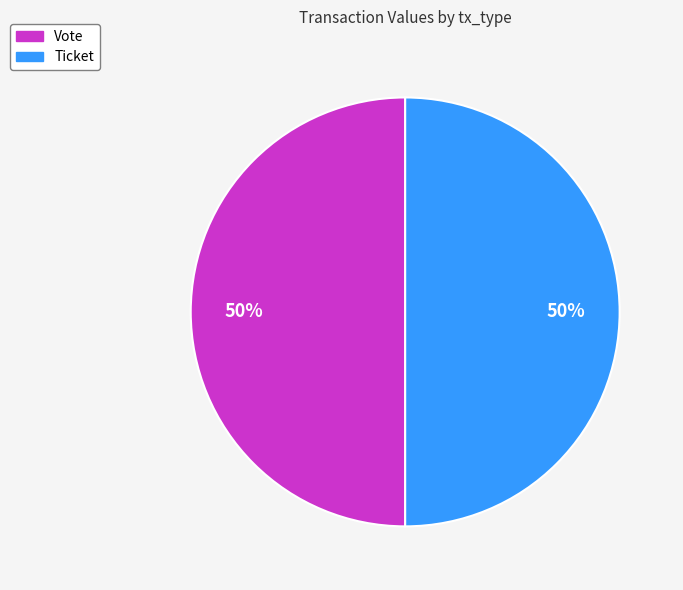

Approximately how many times larger is the value at Vote compared to Ticket?

1.0